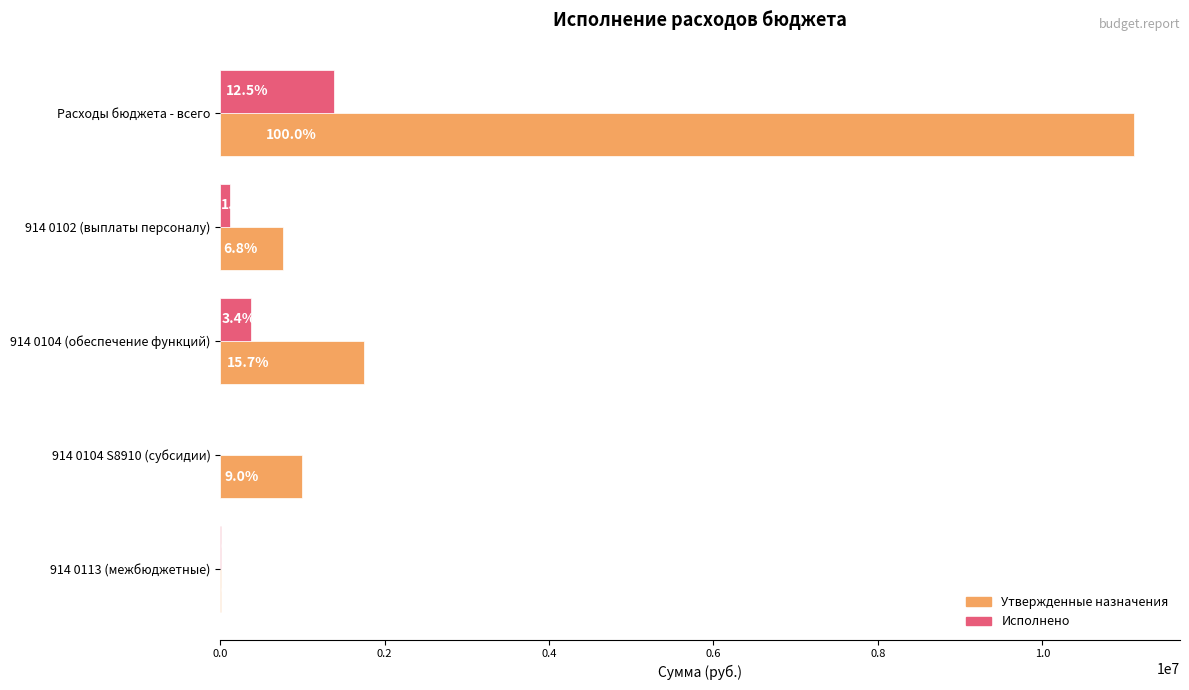

Reading left to right, transcribe all the data shown in this chart.

Утвержденные назначения: 11118114.1	760000.0	1746012.0	1000000.0	10401.0
Исполнено: 1385305.5	125515.3	378946.2	0.0	10401.0